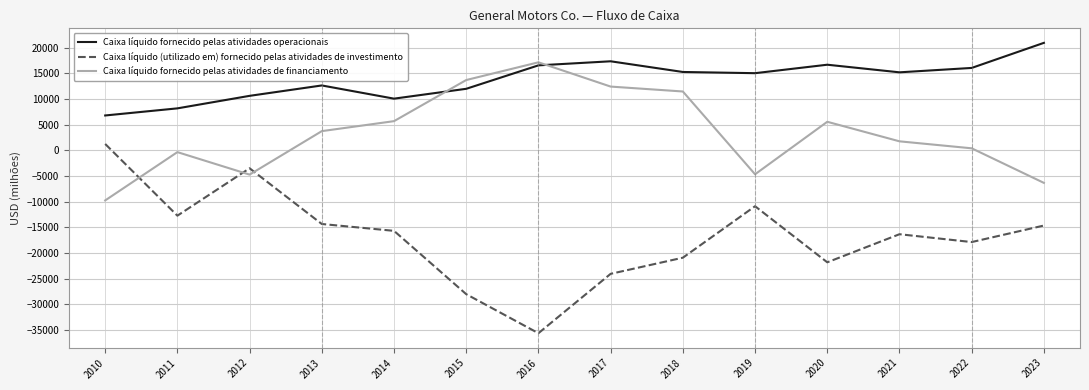

The value of Caixa líquido fornecido pelas atividades de financiamento at 2016 is 6979. True or false?

False